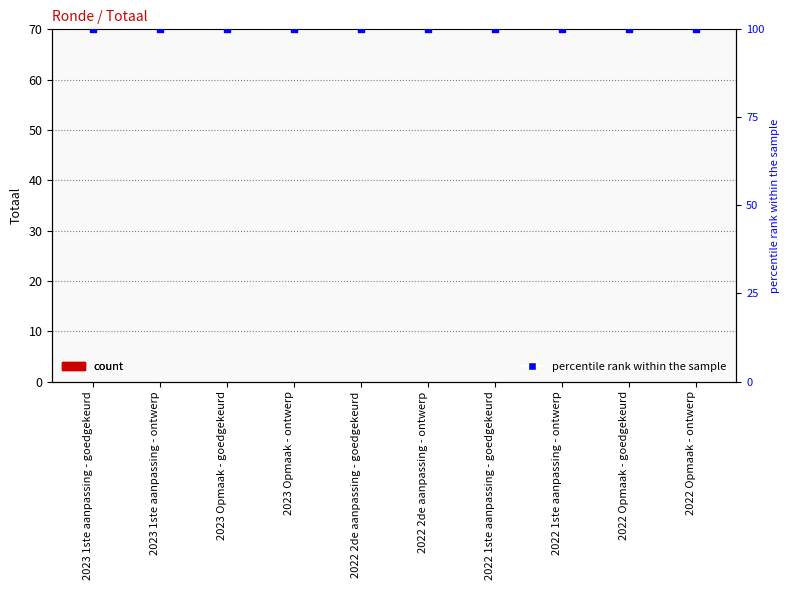

Which series reaches the maximum Y coordinate?

percentile rank within the sample